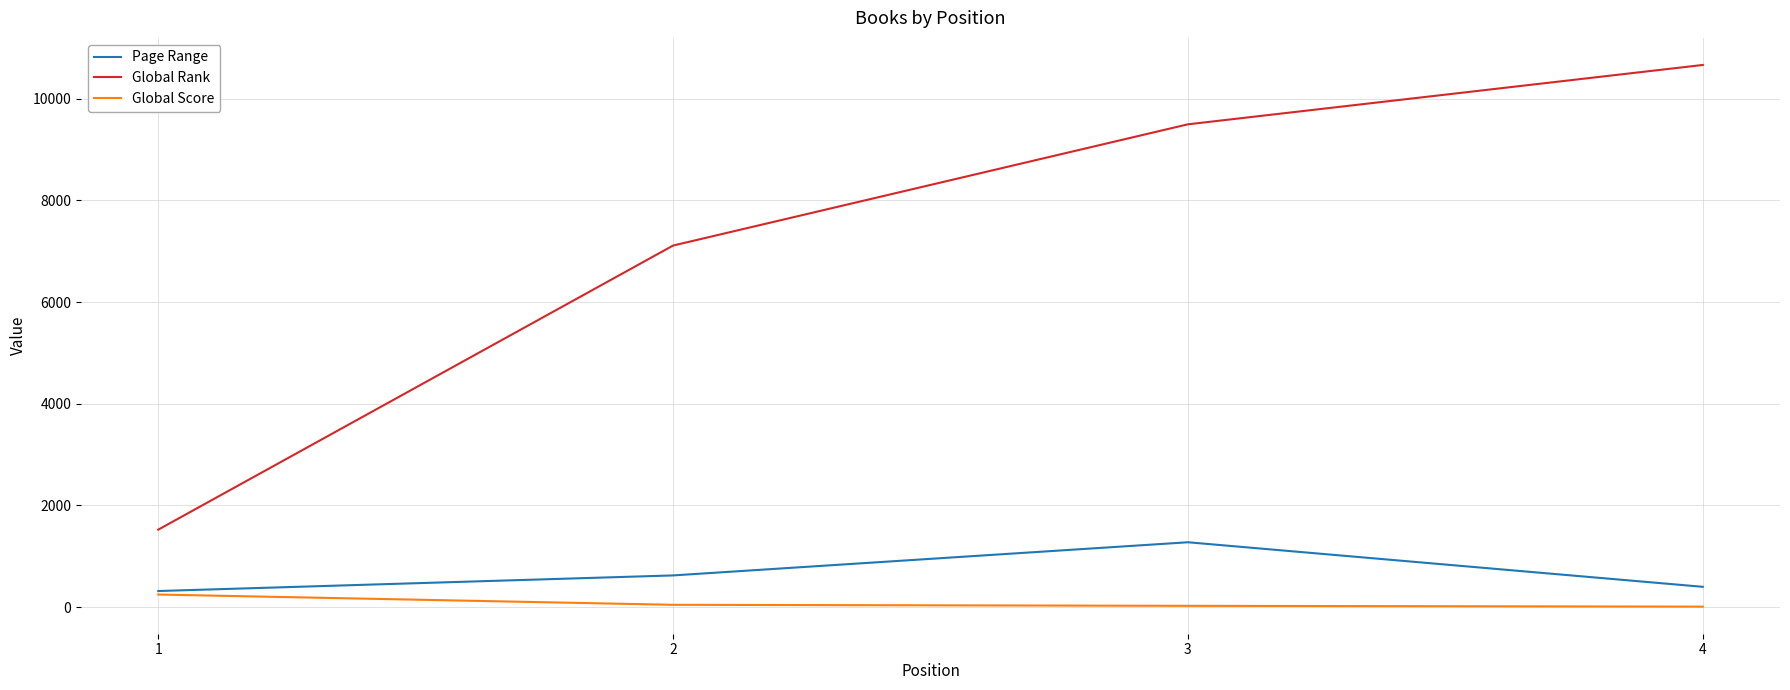

The value of Page Range at 3 is 1276. True or false?

True